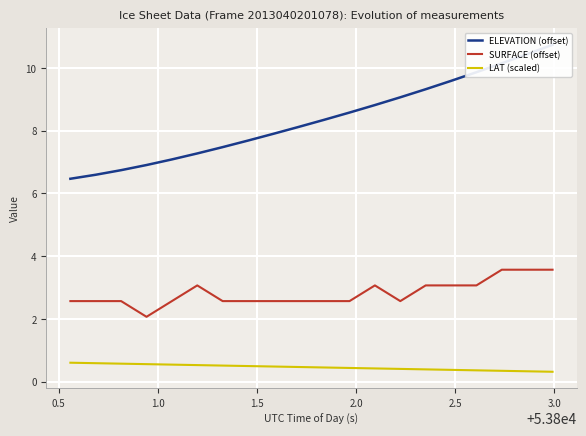

Which series has the largest range (max minus min)?

ELEVATION (offset)